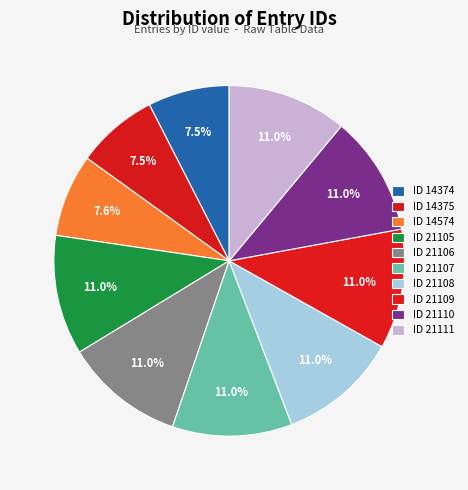

Rank the categories by value from lowest to highest.

14374, 14375, 14574, 21105, 21106, 21107, 21108, 21109, 21110, 21111